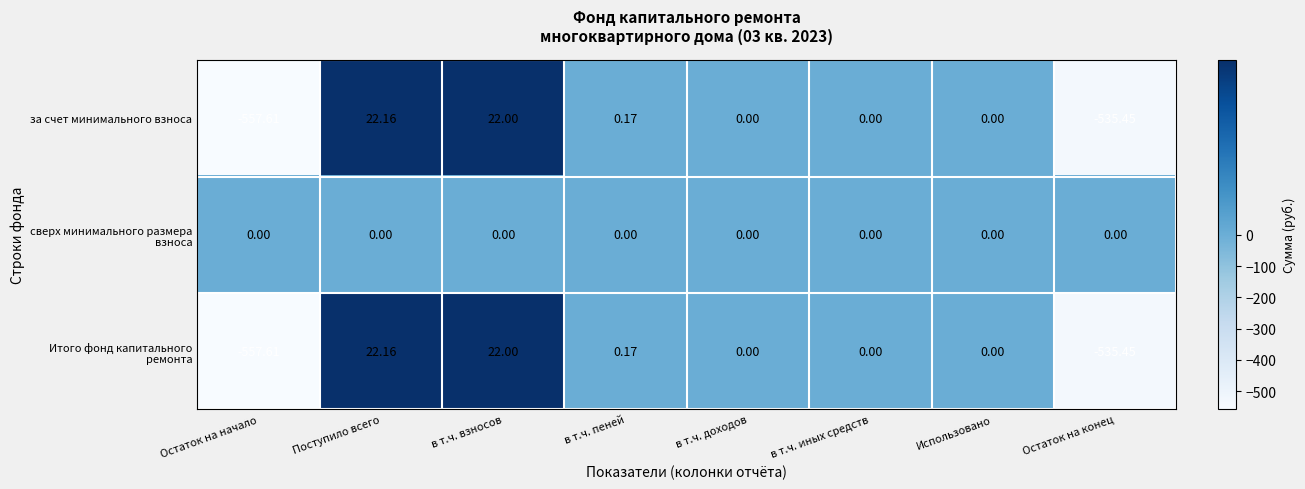

At which label does Итого фонд капитального ремонта reach its peak?

Поступило всего